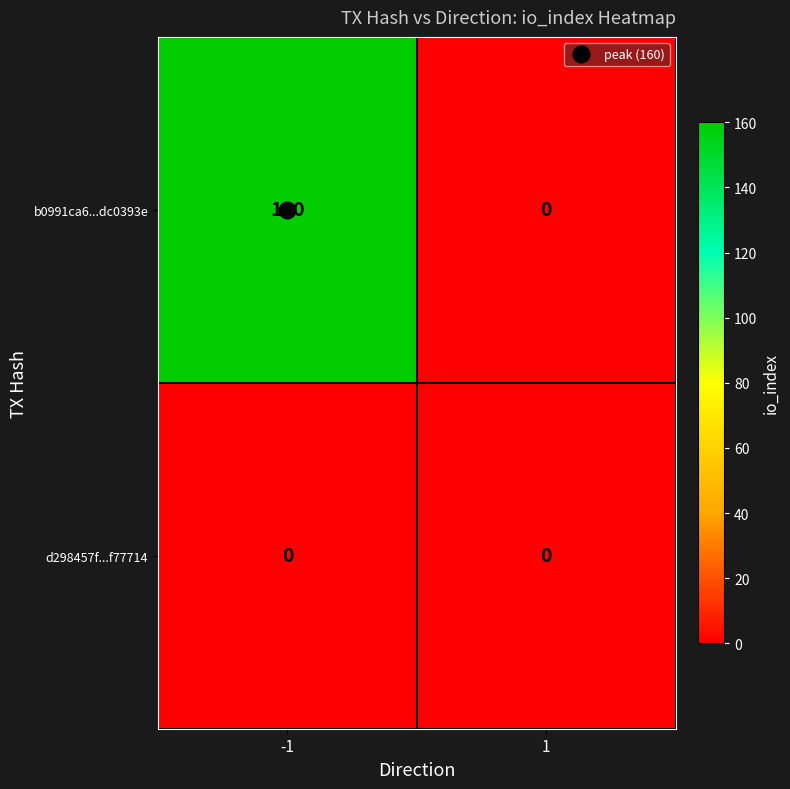

Which series changed the most between -1 and 1?

b0991ca6...dc0393e